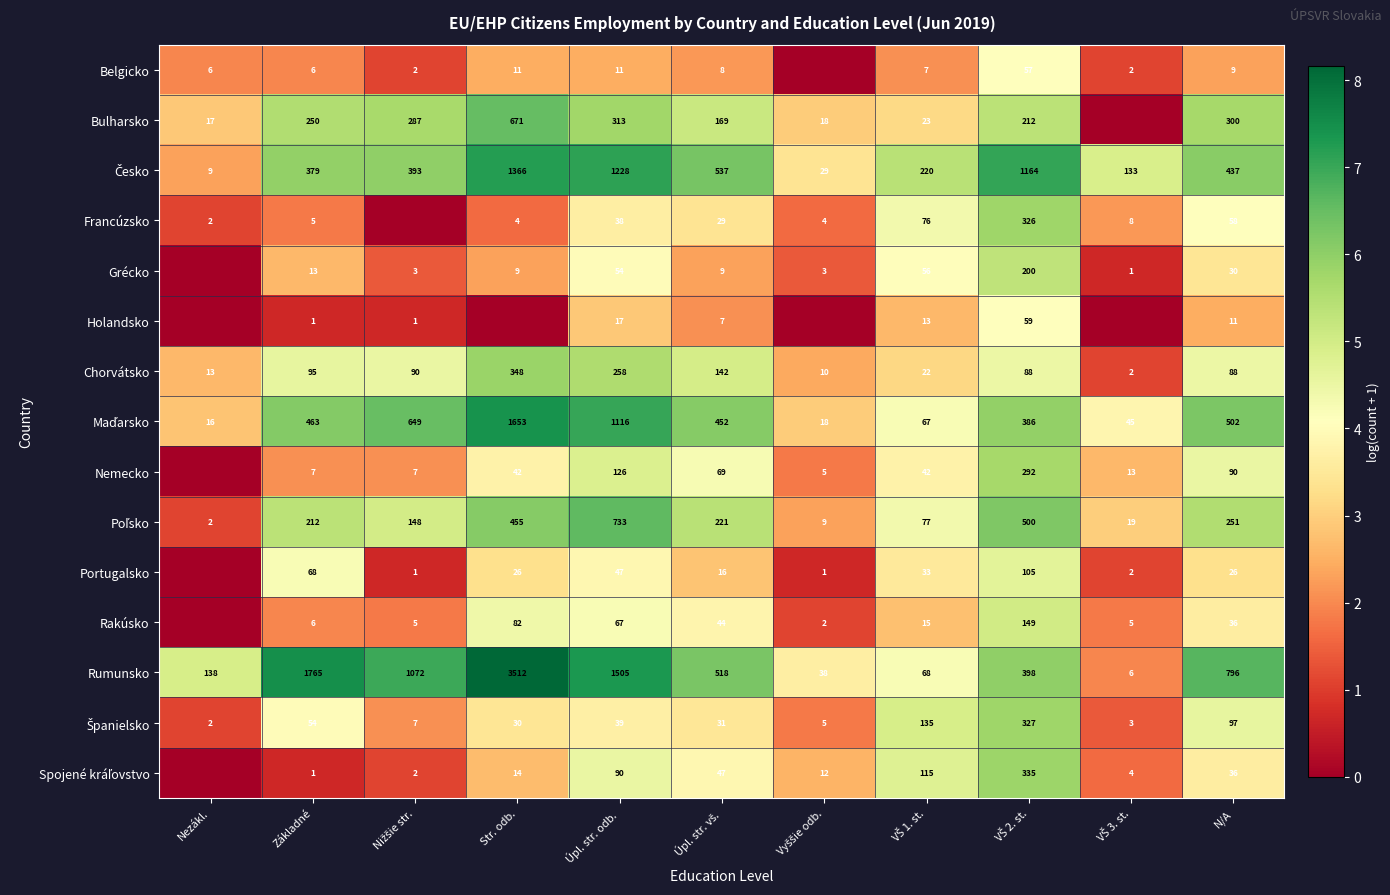

Which category has the lowest value across all series?

Vyššie odb.